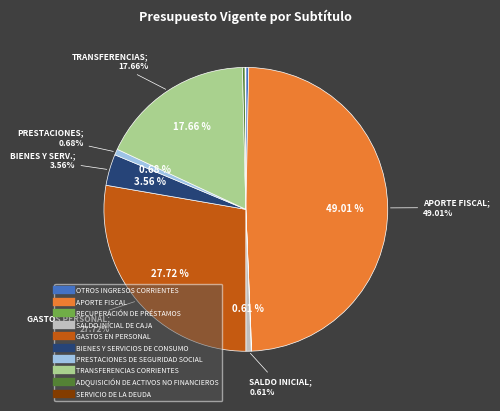

To the nearest percent, what is the combined percentage of PRESTACIONES DE SEGURIDAD SOCIAL and GASTOS EN PERSONAL?

28%